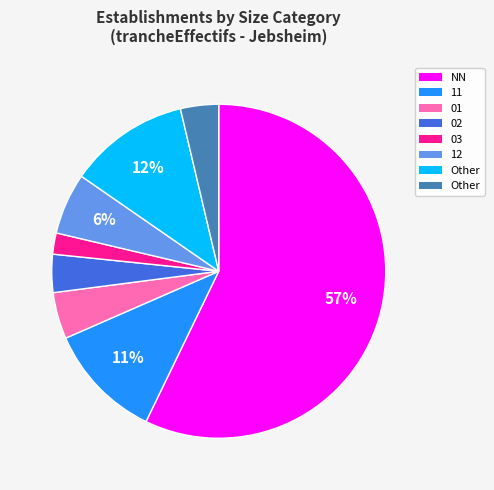

Does any single category account for the majority?

Yes